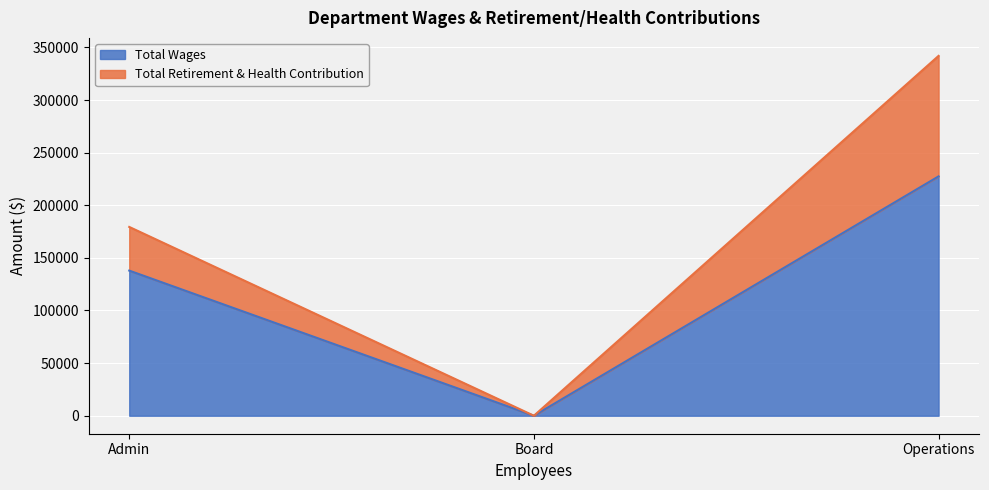

Reading right to left, list the values for the Total Wages series.

Operations=227448	Board=0	Admin=137904